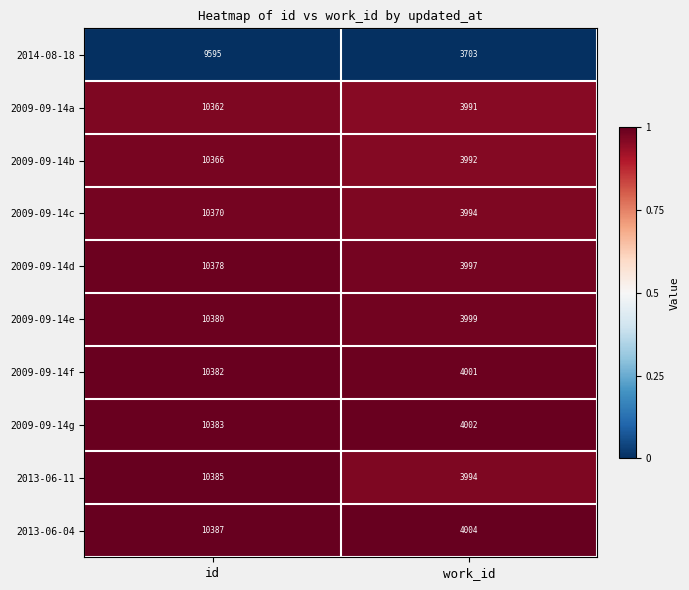

What is the average value of the 2009-09-14b series?

7179